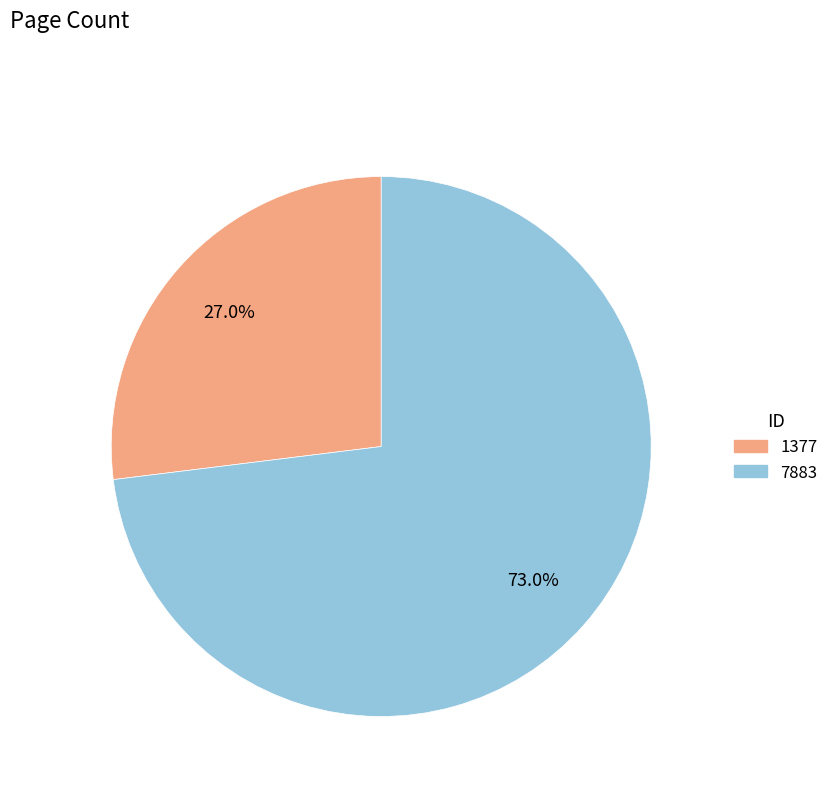

What is the majority slice?

7883